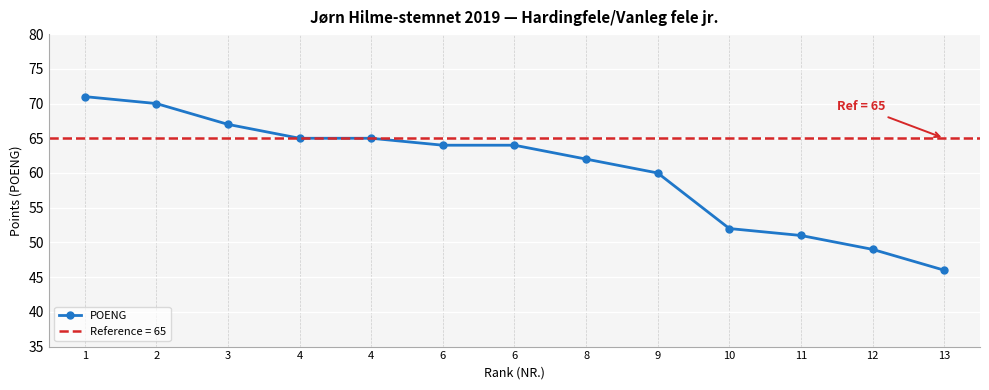

What is the sum of the values at 3 and 6?

131